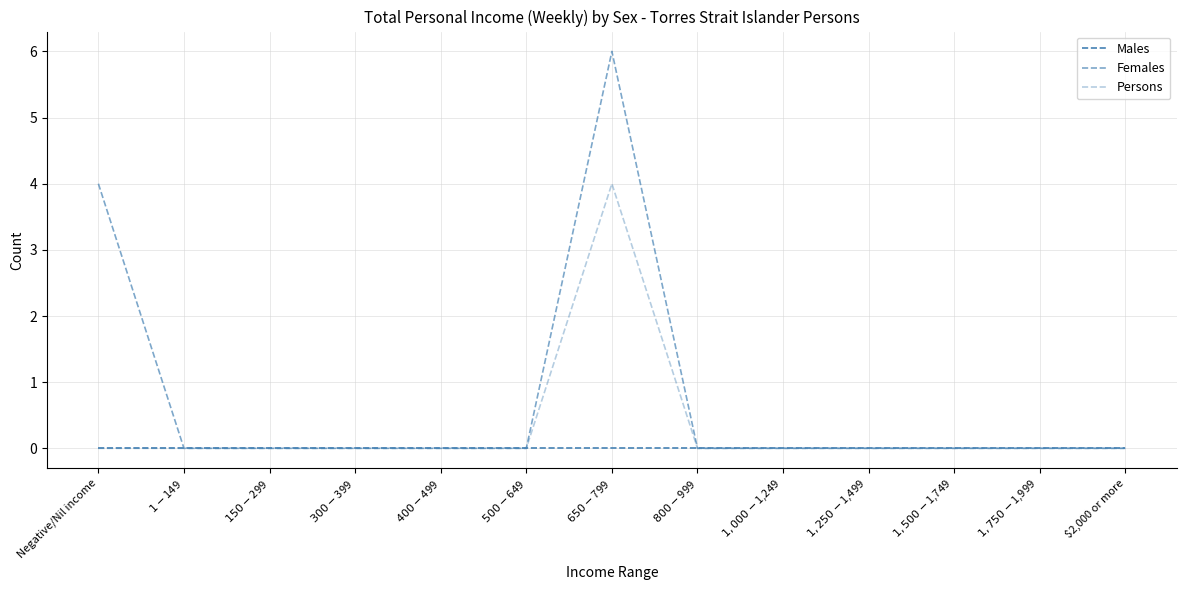

Does the chart display data point markers on the line(s)?

No